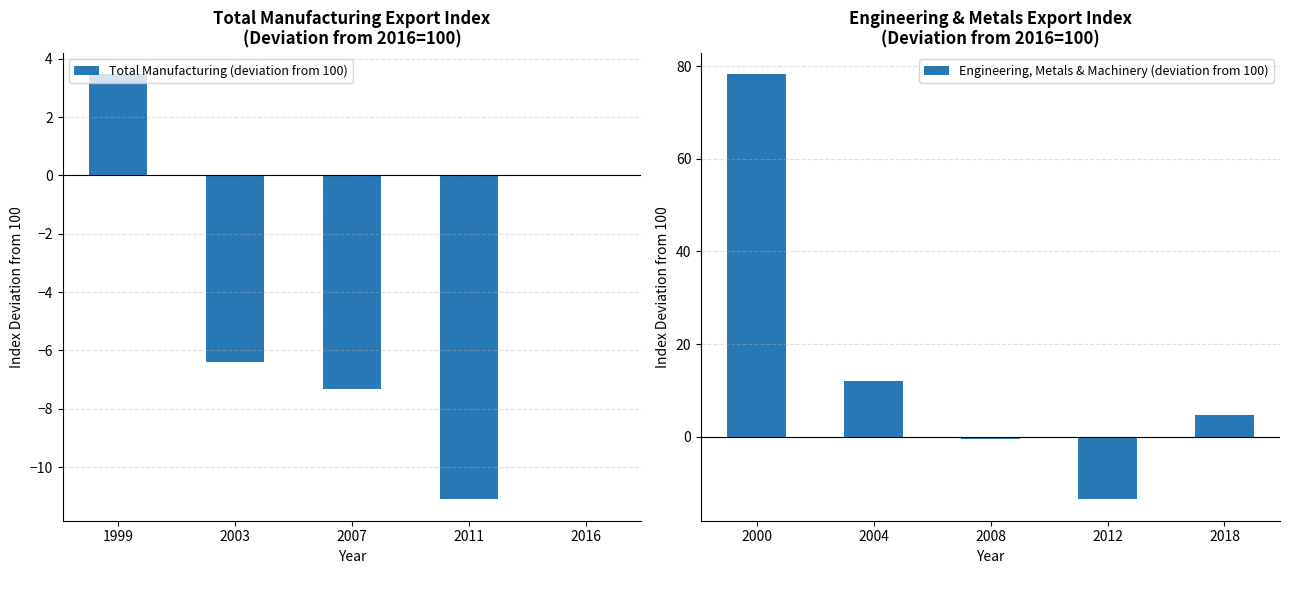

Rank the categories by Total Manufacturing (deviation from 100) value from highest to lowest.

1999, 2016, 2003, 2007, 2011